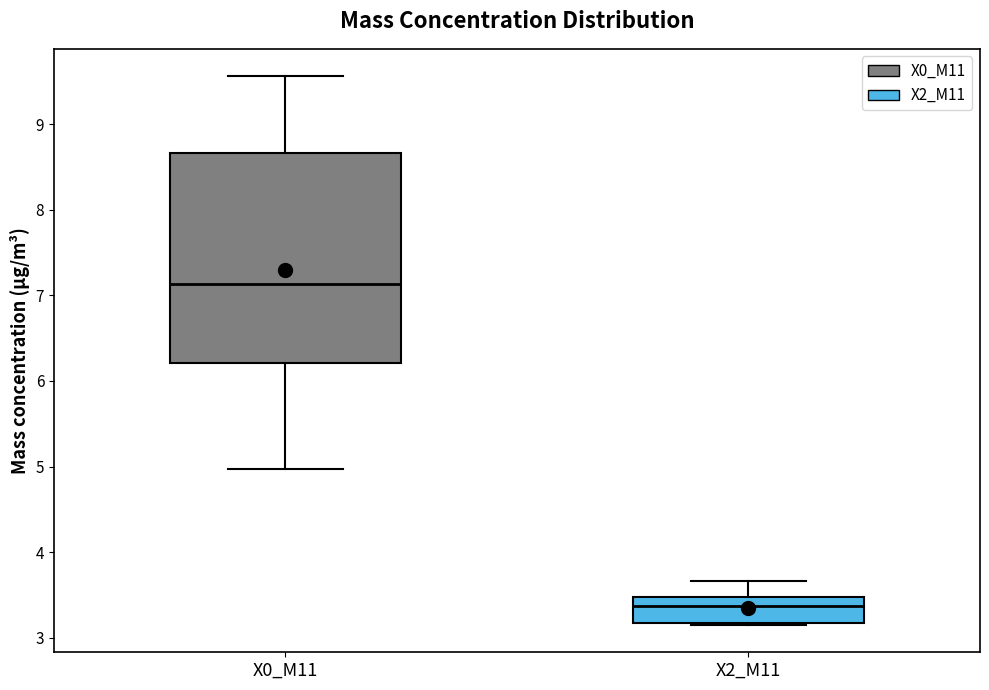

Where is the lower edge of the box for X0_M11 on the y-axis? The values are not printed on the chart, so give them approximately, as read against the axis.

6.2